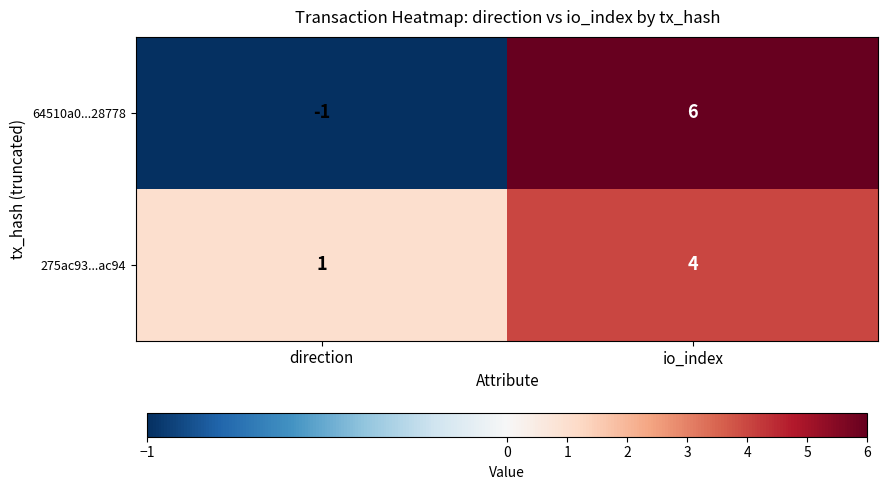

At which label is 275ac93...ac94 closest to 2?

direction